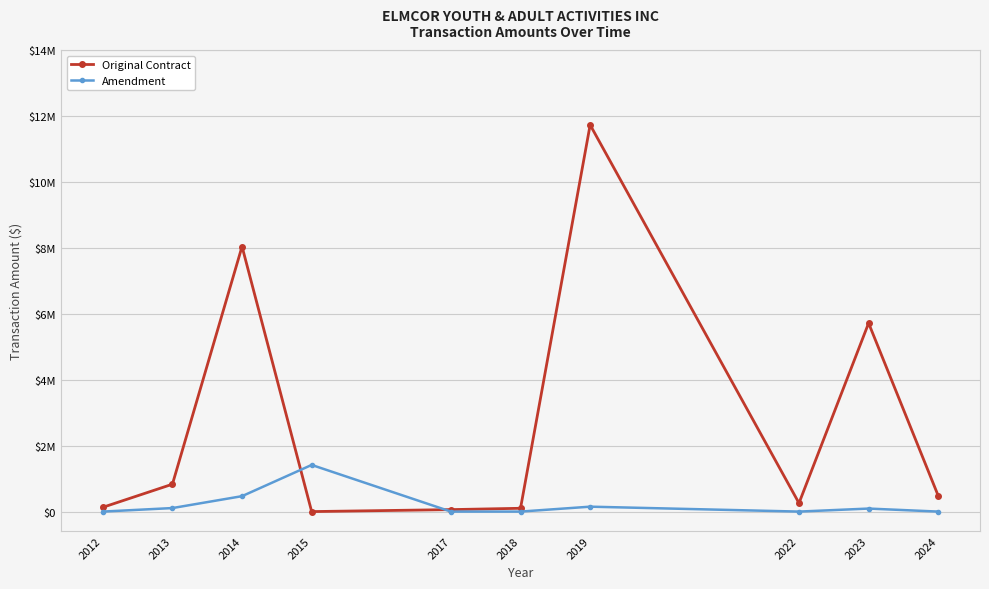

Rank the series at 2024 from highest to lowest value.

Original Contract, Amendment